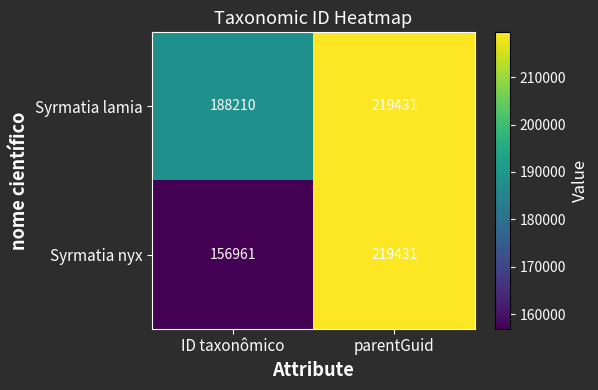

What is the sum of the Syrmatia nyx values at parentGuid and ID taxonômico?

376392